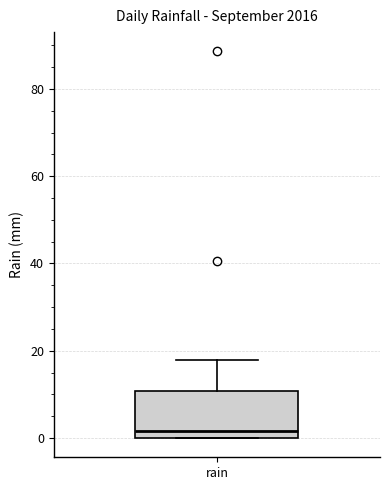

Read this box plot against the y-axis: the position of the median line, the range covered by the box, and the ends of both whiskers. The values are not printed on the chart, so give them approximately, as read against the axis.

median 2, box 0 to 10, whiskers 0 to 18